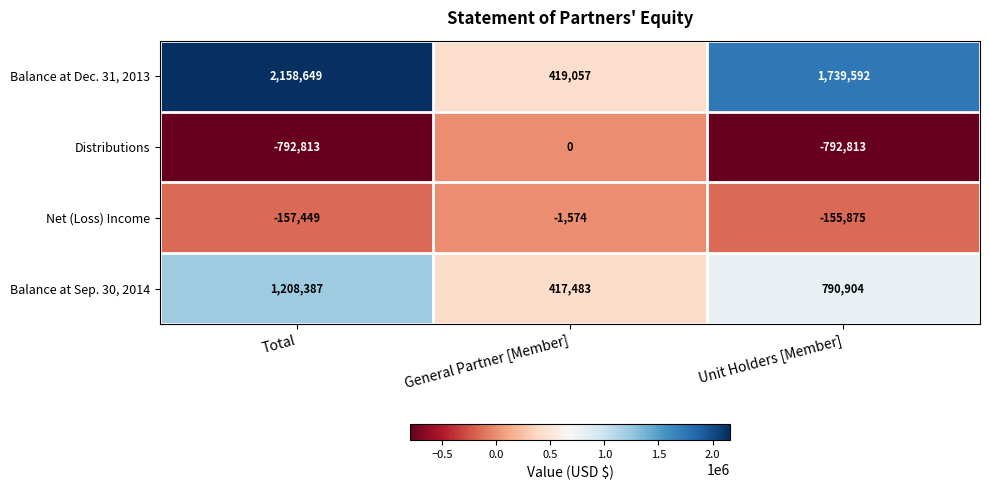

Count the number of categories in the chart.

3